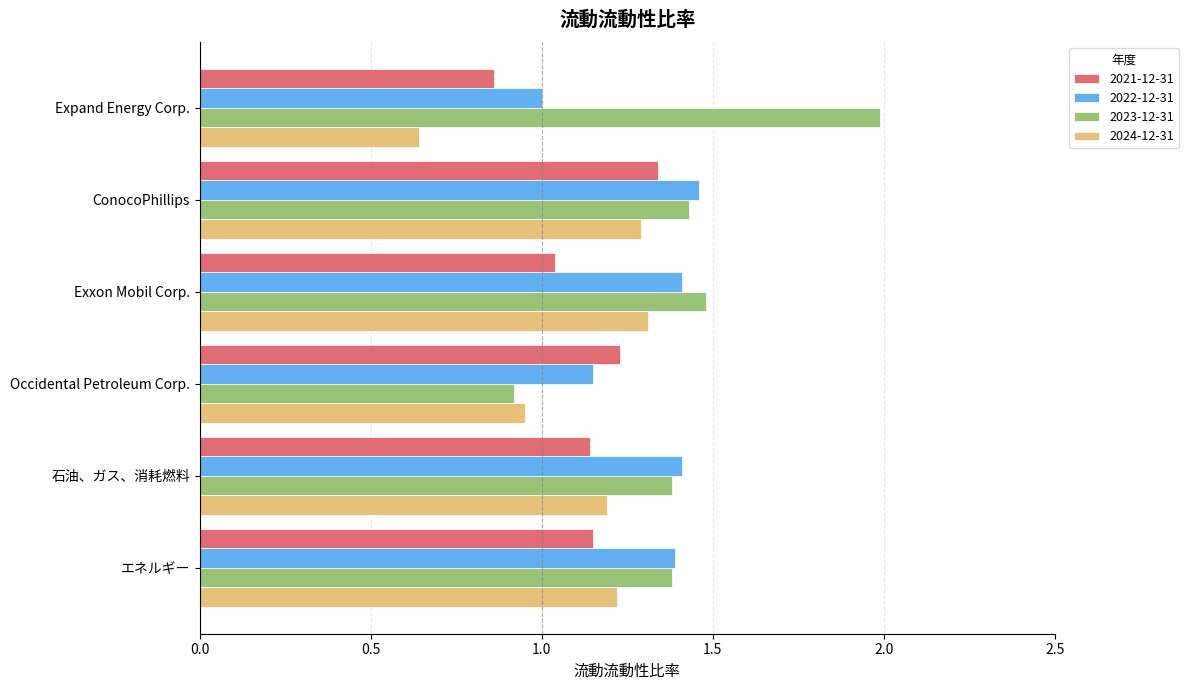

Between Expand Energy Corp. and Occidental Petroleum Corp., which series saw the biggest shift?

2023-12-31